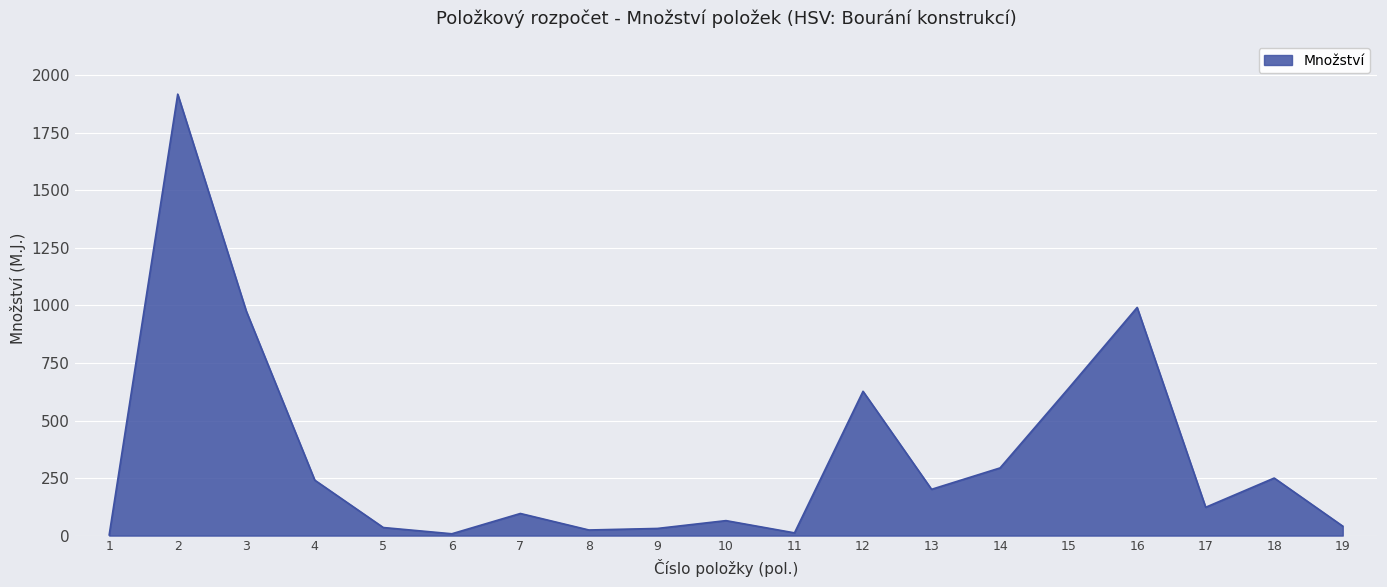

What is the difference between the maximum and minimum values?

1915.0